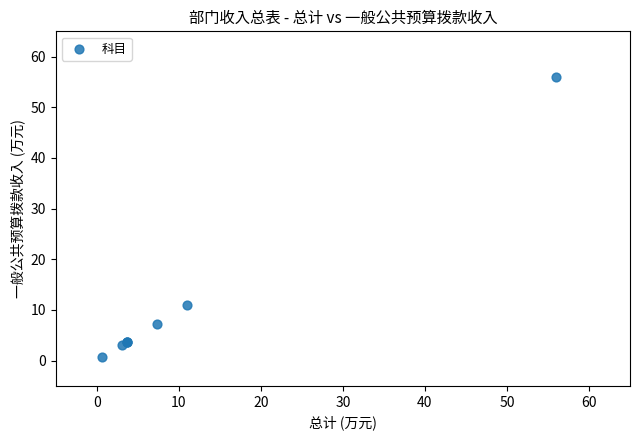

What Y value in the scatter plot is closest to 28?

11.0